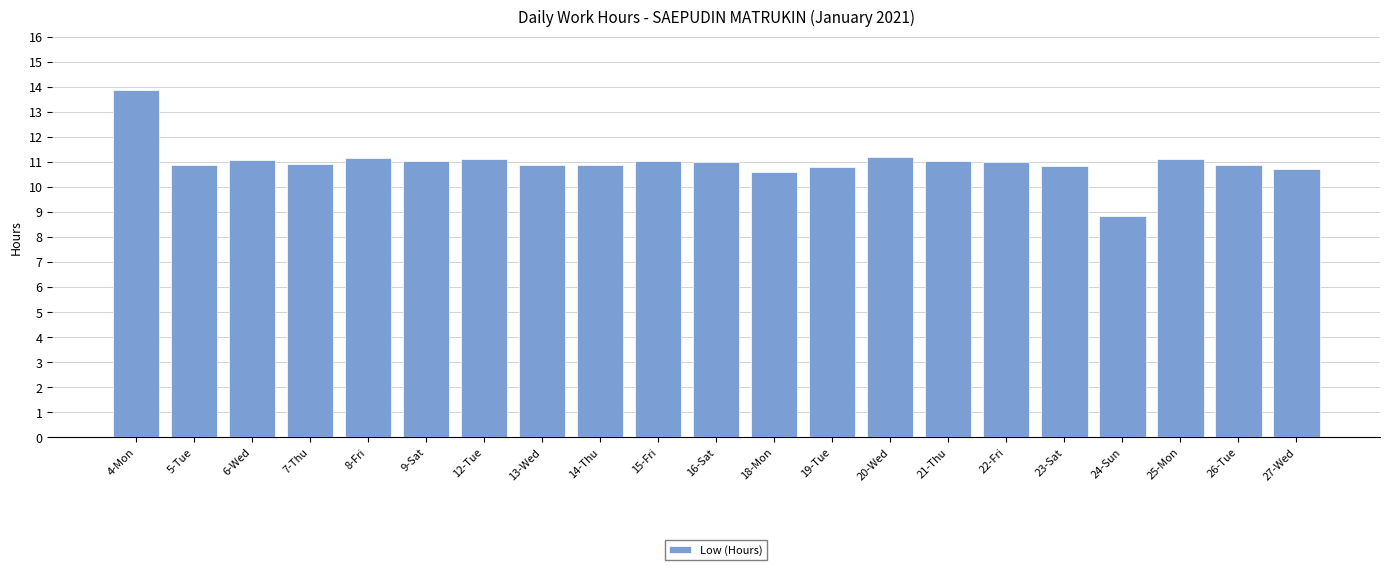

What is the difference between the values at 14-Thu and 8-Fri?

0.3